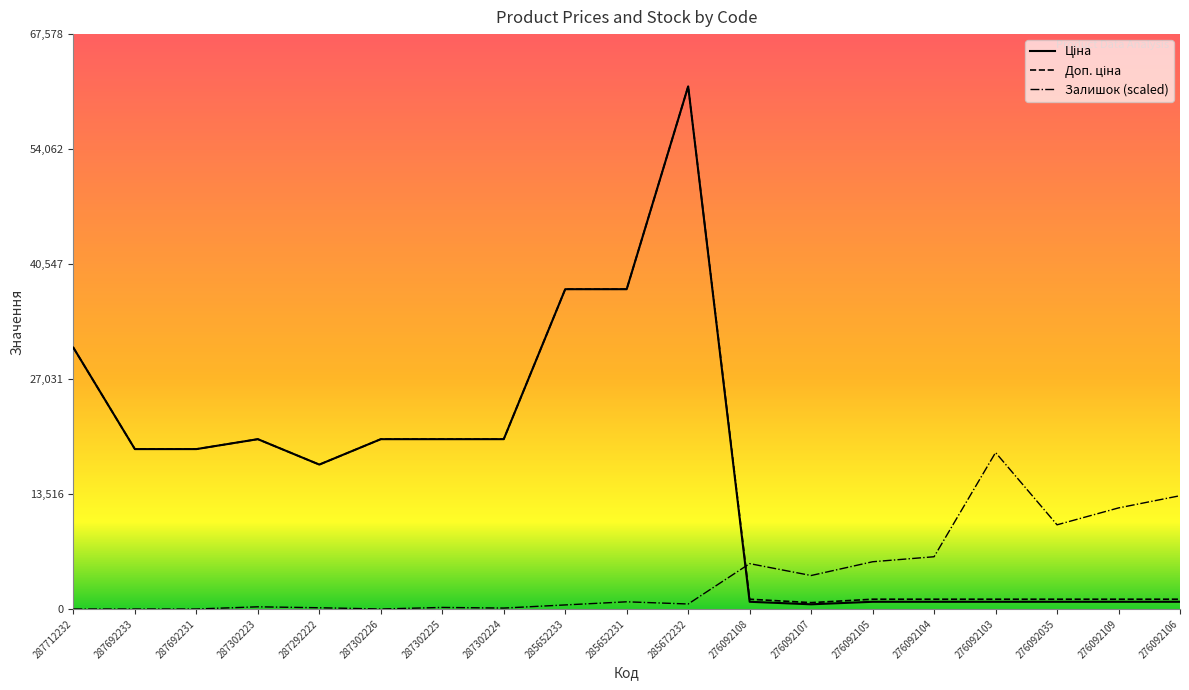

Between 276092035 and 287692231, which is larger?

287692231